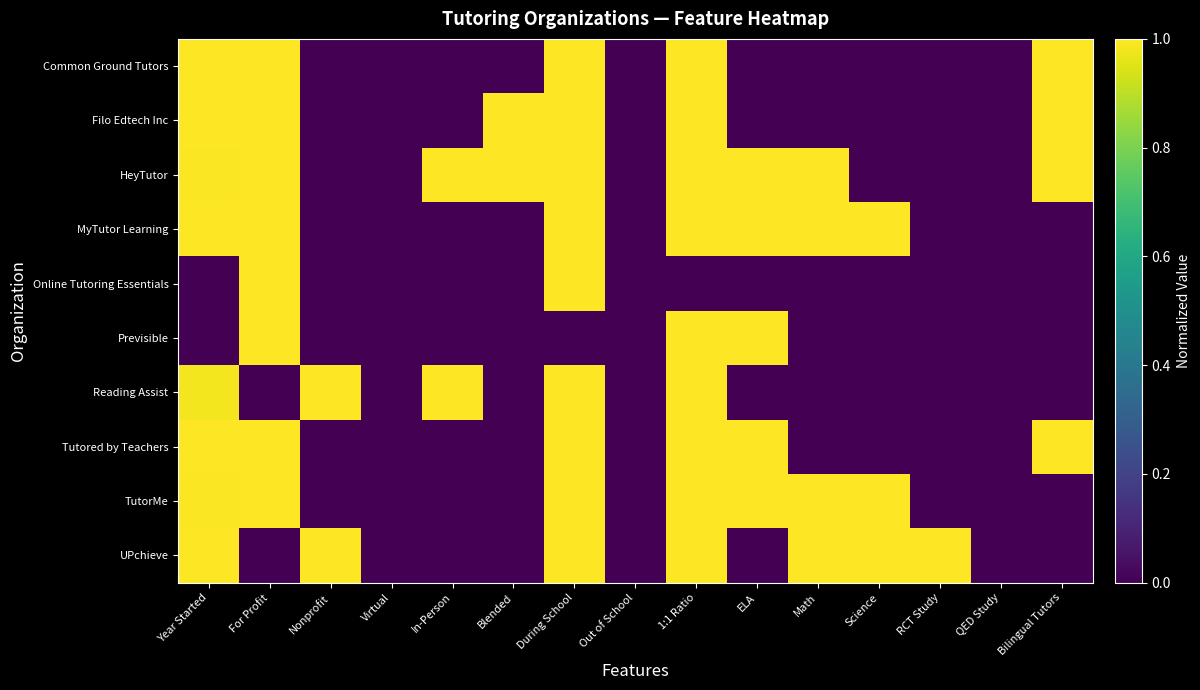

Reading left to right, what are all the values shown in this chart?

Common Ground Tutors: Year Started=1.0	For Profit=1.0	Nonprofit=0.0	Virtual=0.0	In-Person=0.0	Blended=0.0	During School=1.0	Out of School=0.0	1:1 Ratio=1.0	ELA=0.0	Math=0.0	Science=0.0	RCT Study=0.0	QED Study=0.0	Bilingual Tutors=1.0
Filo Edtech Inc: Year Started=1.0	For Profit=1.0	Nonprofit=0.0	Virtual=0.0	In-Person=0.0	Blended=1.0	During School=1.0	Out of School=0.0	1:1 Ratio=1.0	ELA=0.0	Math=0.0	Science=0.0	RCT Study=0.0	QED Study=0.0	Bilingual Tutors=1.0
HeyTutor: Year Started=1.0	For Profit=1.0	Nonprofit=0.0	Virtual=0.0	In-Person=1.0	Blended=1.0	During School=1.0	Out of School=0.0	1:1 Ratio=1.0	ELA=1.0	Math=1.0	Science=0.0	RCT Study=0.0	QED Study=0.0	Bilingual Tutors=1.0
MyTutor Learning: Year Started=1.0	For Profit=1.0	Nonprofit=0.0	Virtual=0.0	In-Person=0.0	Blended=0.0	During School=1.0	Out of School=0.0	1:1 Ratio=1.0	ELA=1.0	Math=1.0	Science=1.0	RCT Study=0.0	QED Study=0.0	Bilingual Tutors=0.0
Online Tutoring Essentials: Year Started=0.0	For Profit=1.0	Nonprofit=0.0	Virtual=0.0	In-Person=0.0	Blended=0.0	During School=1.0	Out of School=0.0	1:1 Ratio=0.0	ELA=0.0	Math=0.0	Science=0.0	RCT Study=0.0	QED Study=0.0	Bilingual Tutors=0.0
Previsible: Year Started=0.0	For Profit=1.0	Nonprofit=0.0	Virtual=0.0	In-Person=0.0	Blended=0.0	During School=0.0	Out of School=0.0	1:1 Ratio=1.0	ELA=1.0	Math=0.0	Science=0.0	RCT Study=0.0	QED Study=0.0	Bilingual Tutors=0.0
Reading Assist: Year Started=1.0	For Profit=0.0	Nonprofit=1.0	Virtual=0.0	In-Person=1.0	Blended=0.0	During School=1.0	Out of School=0.0	1:1 Ratio=1.0	ELA=0.0	Math=0.0	Science=0.0	RCT Study=0.0	QED Study=0.0	Bilingual Tutors=0.0
Tutored by Teachers: Year Started=1.0	For Profit=1.0	Nonprofit=0.0	Virtual=0.0	In-Person=0.0	Blended=0.0	During School=1.0	Out of School=0.0	1:1 Ratio=1.0	ELA=1.0	Math=0.0	Science=0.0	RCT Study=0.0	QED Study=0.0	Bilingual Tutors=1.0
TutorMe: Year Started=1.0	For Profit=1.0	Nonprofit=0.0	Virtual=0.0	In-Person=0.0	Blended=0.0	During School=1.0	Out of School=0.0	1:1 Ratio=1.0	ELA=1.0	Math=1.0	Science=1.0	RCT Study=0.0	QED Study=0.0	Bilingual Tutors=0.0
UPchieve: Year Started=1.0	For Profit=0.0	Nonprofit=1.0	Virtual=0.0	In-Person=0.0	Blended=0.0	During School=1.0	Out of School=0.0	1:1 Ratio=1.0	ELA=0.0	Math=1.0	Science=1.0	RCT Study=1.0	QED Study=0.0	Bilingual Tutors=0.0